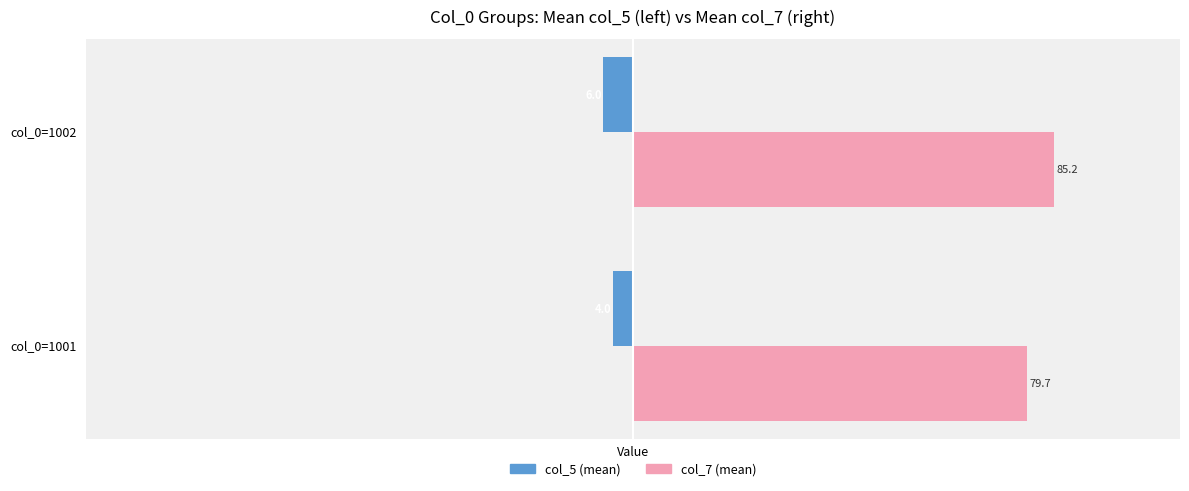

At which category is the sum across all series the highest?

col_0=1002